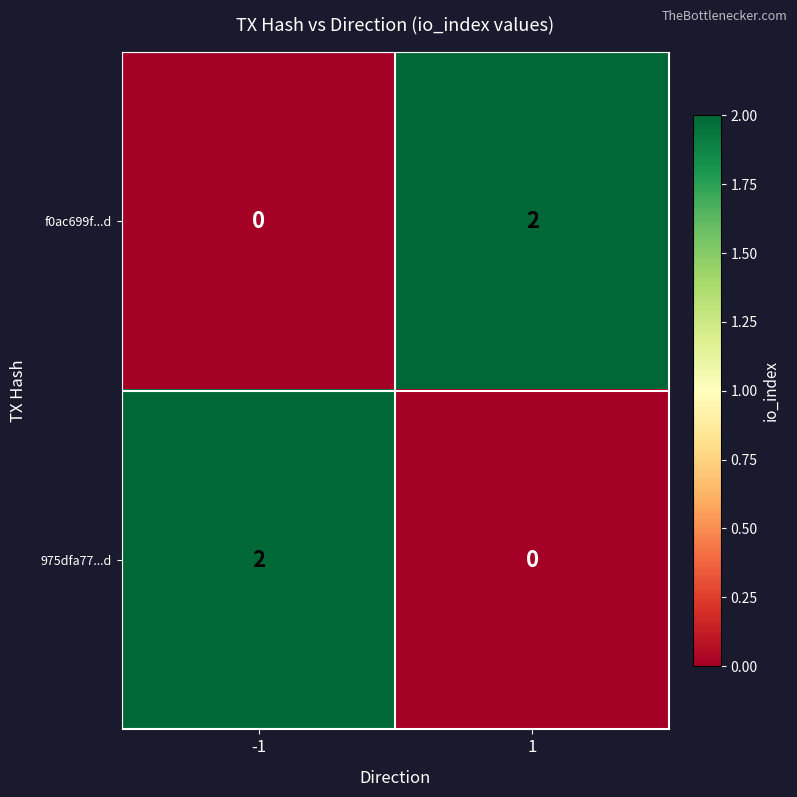

At 1, list the series in order from largest to smallest.

f0ac699f...d, 975dfa77...d